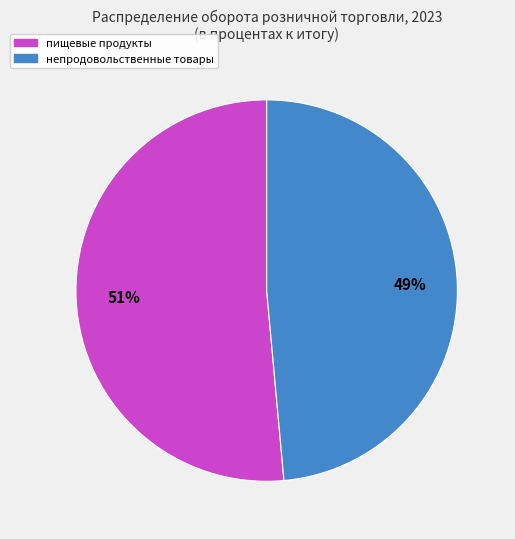

How many segments does this pie chart have?

2